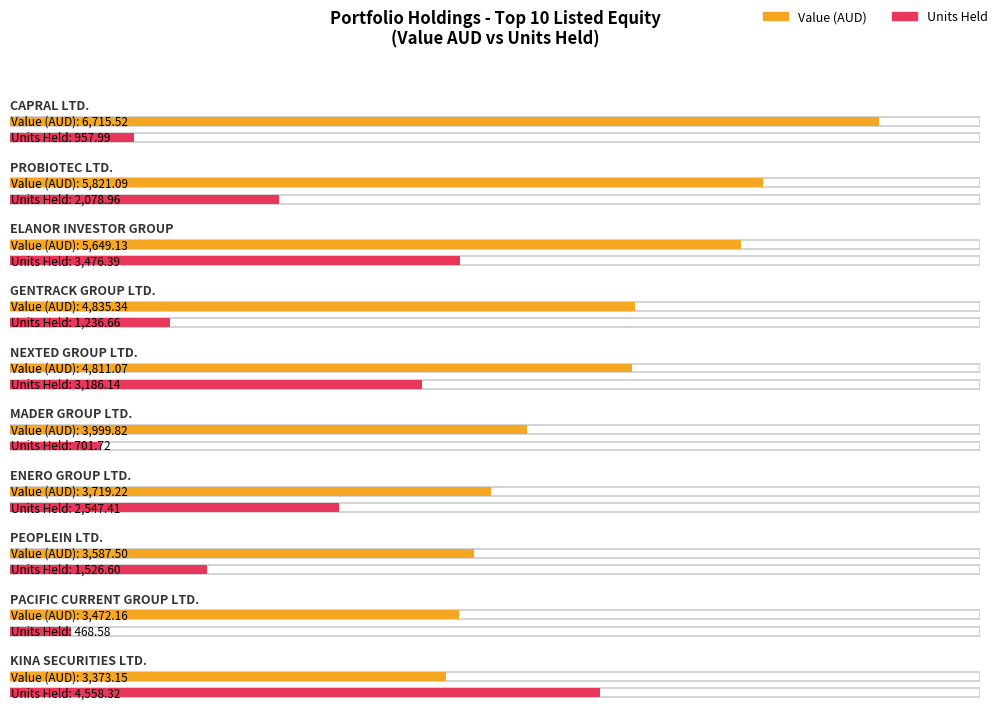

Rank the series at PROBIOTEC LTD. from highest to lowest value.

Value (AUD), Units Held